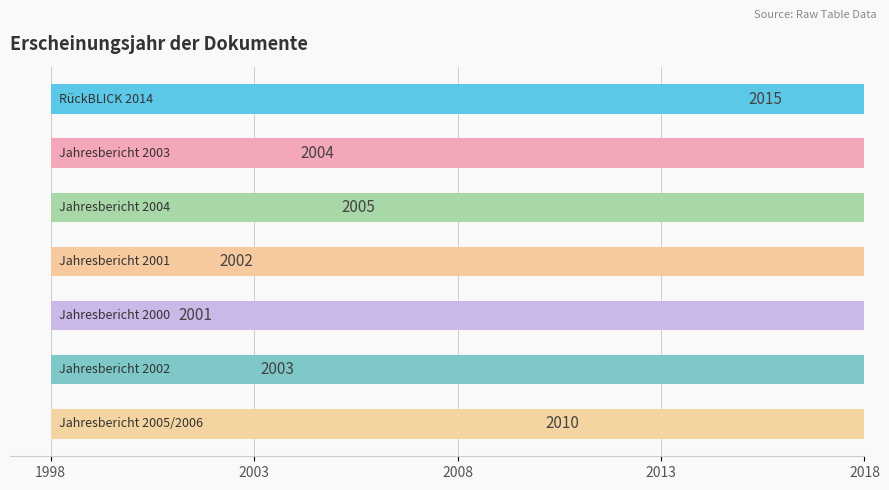

Is it true that the value at 2018 is 1175?

False